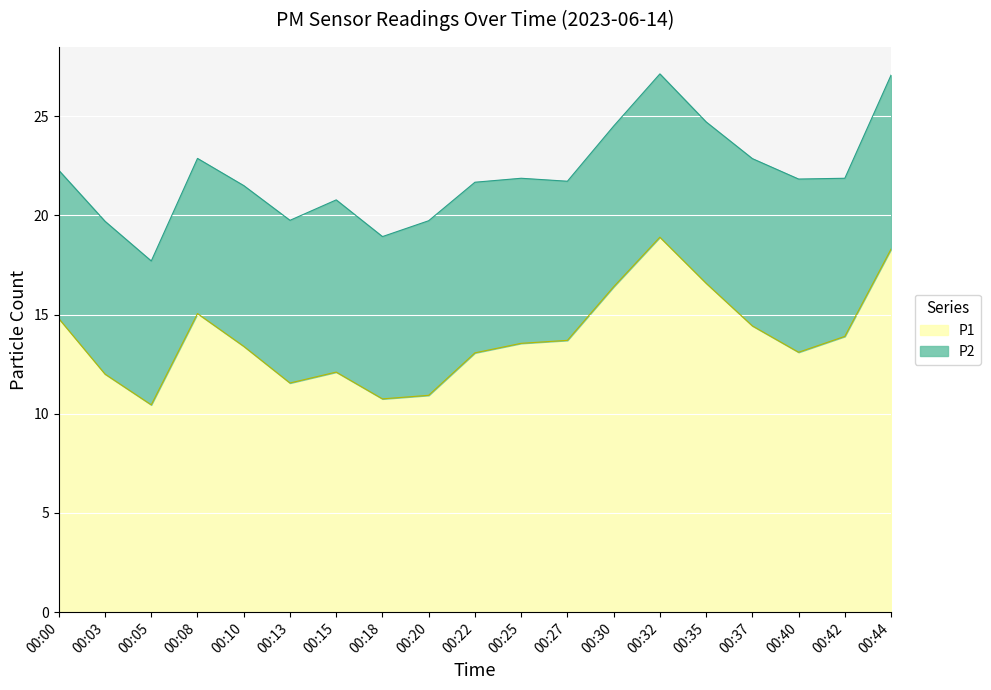

Does the chart display data point markers on the line(s)?

No